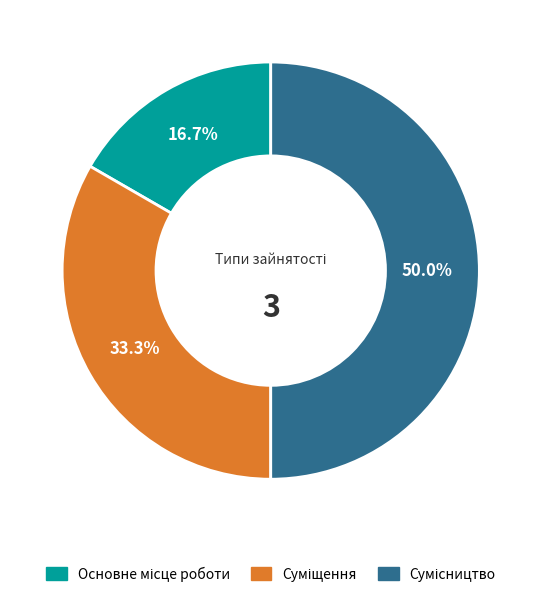

Count the number of slices in the pie.

3